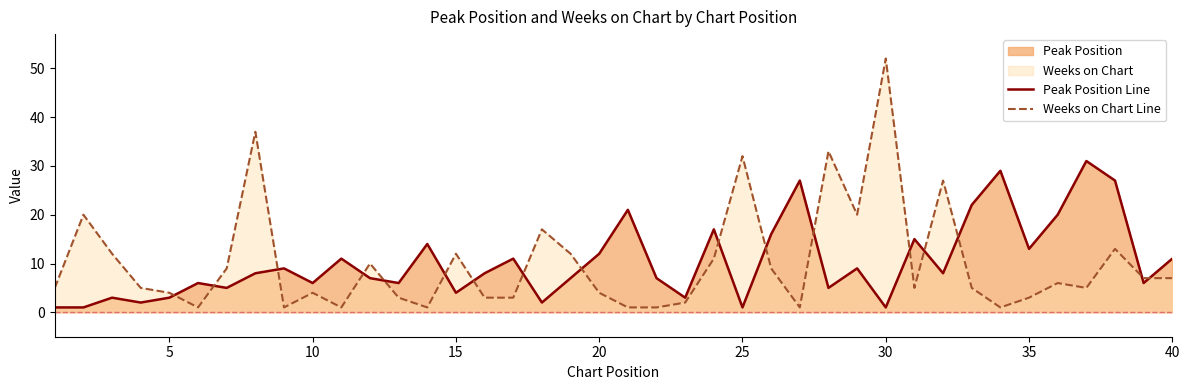

At which category is the sum across all series the highest?

30